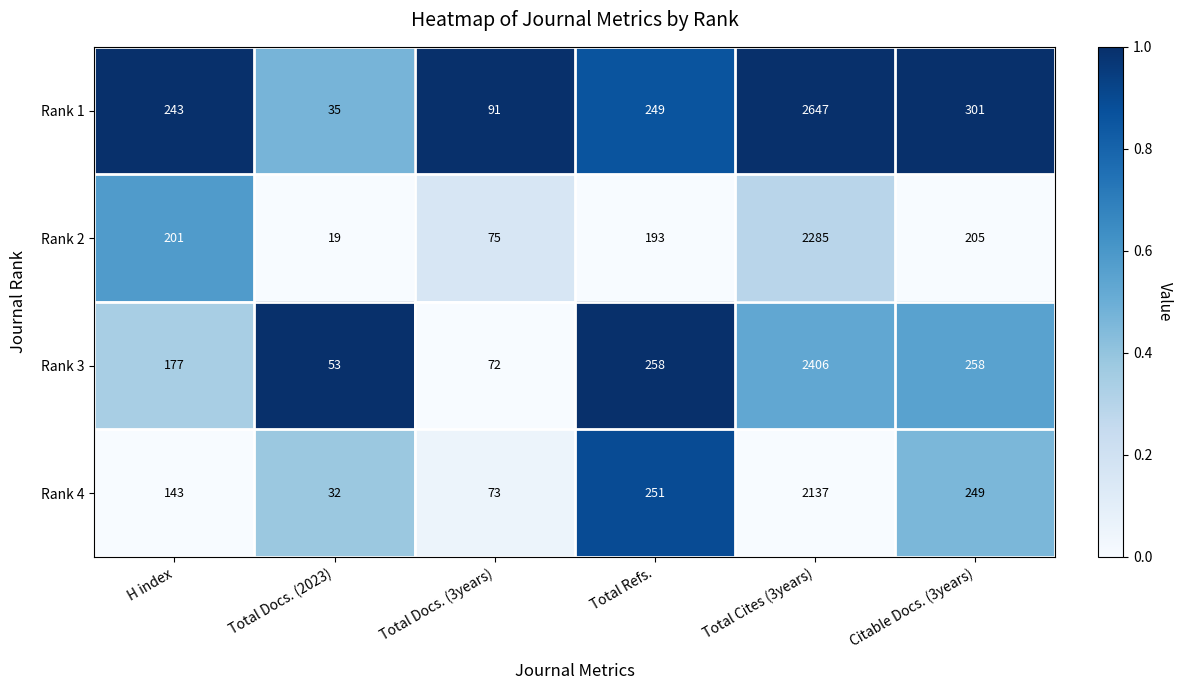

What is the total value across all series at H index?

764